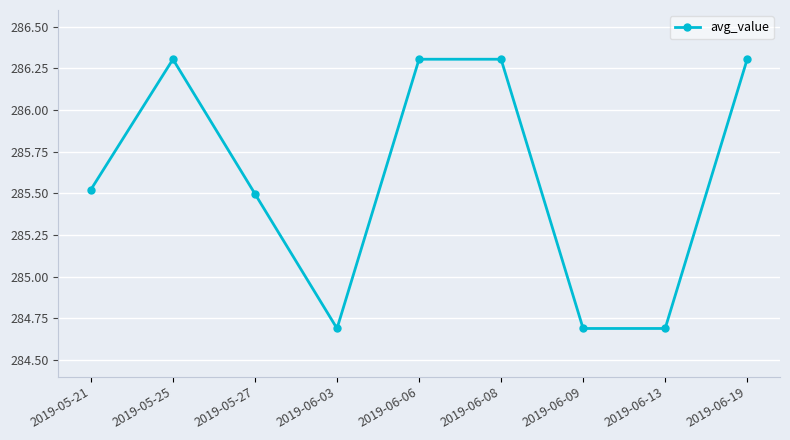

At which category does the data reach its first local valley?

2019-06-03